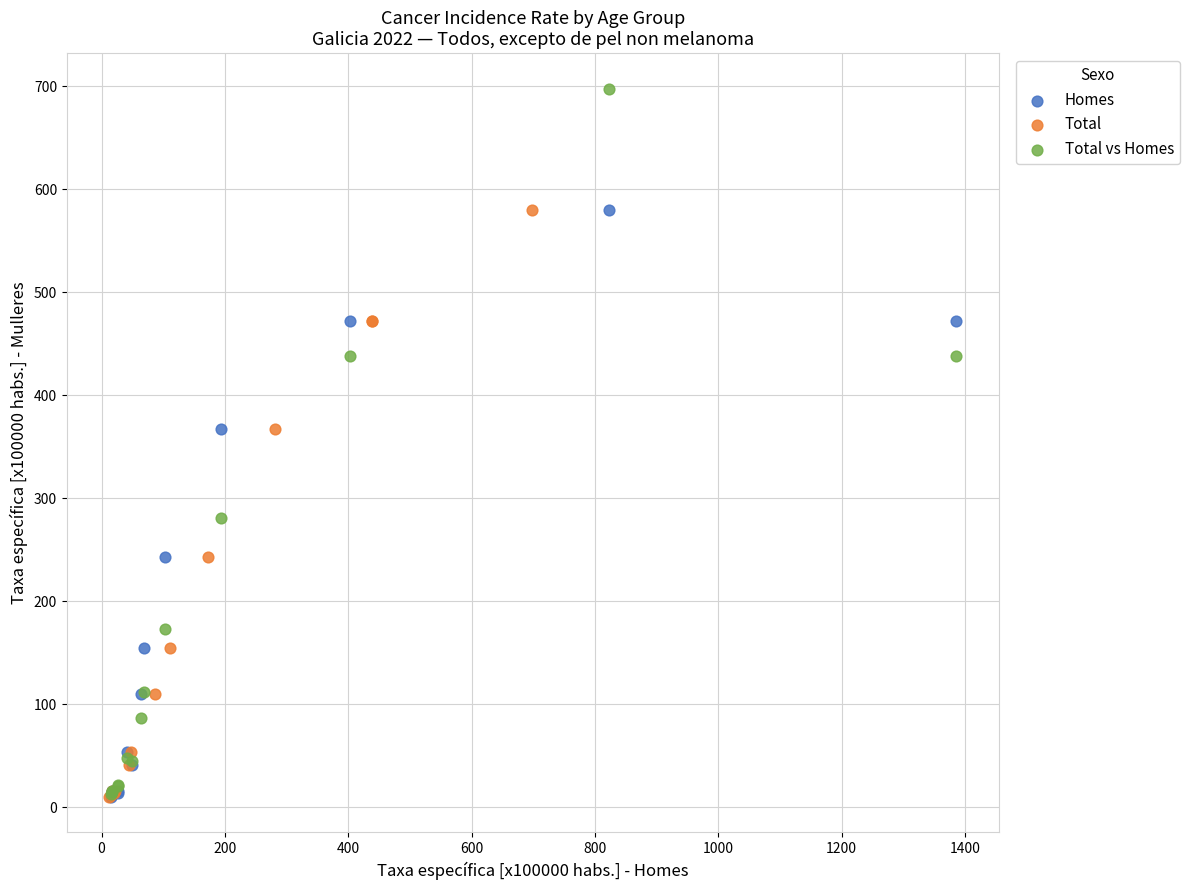

Which series reaches the maximum Y coordinate?

Total vs Homes